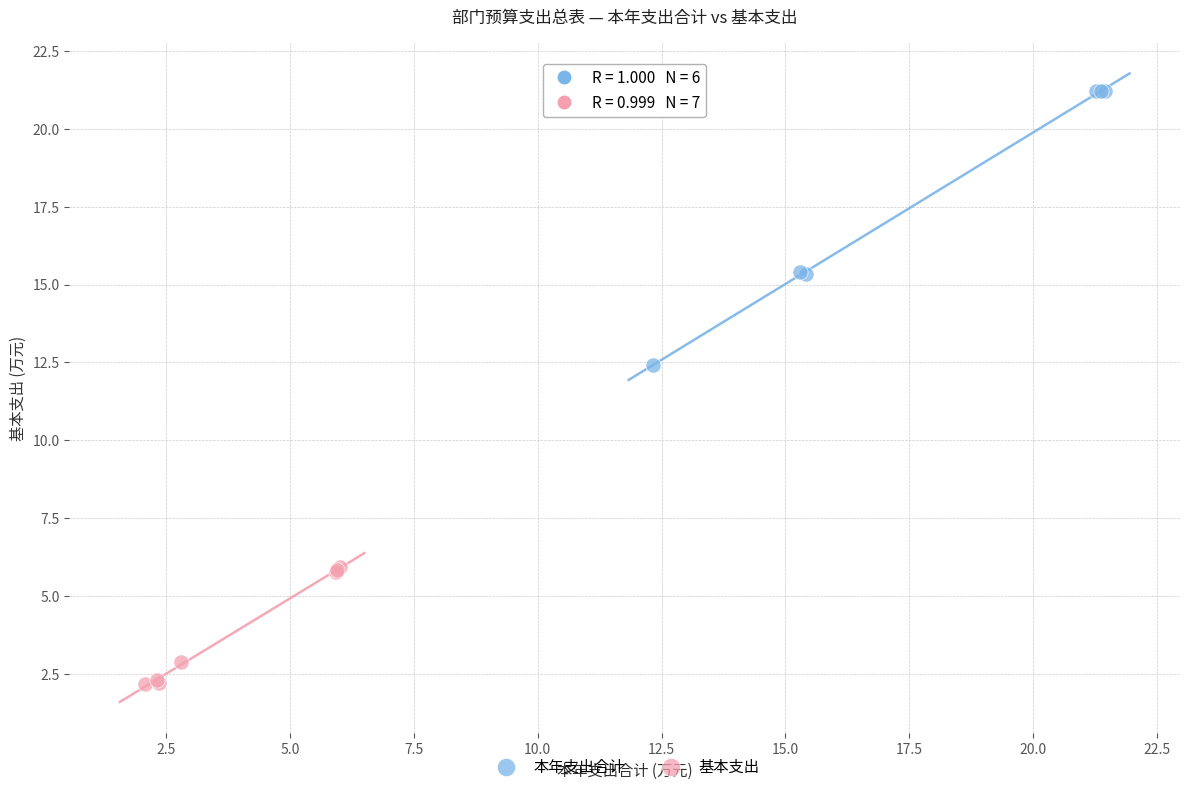

Which series reaches the maximum Y coordinate?

本年支出合计